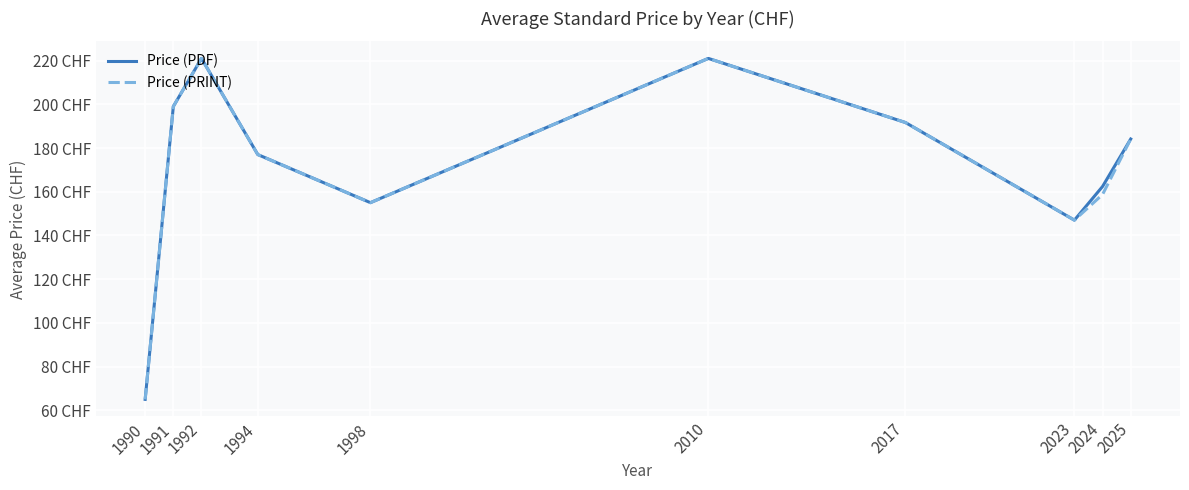

What are all the series names shown in the legend?

Price (PDF), Price (PRINT)